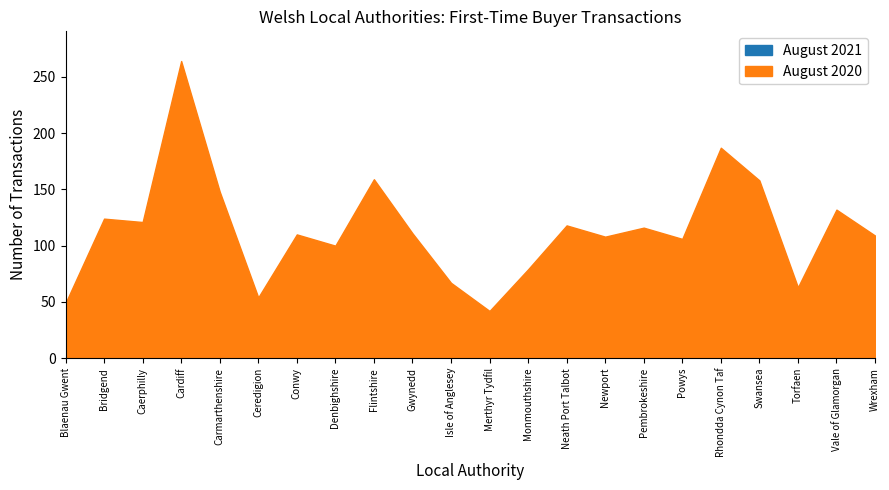

Which label corresponds to the smallest value in the chart?

Merthyr Tydfil